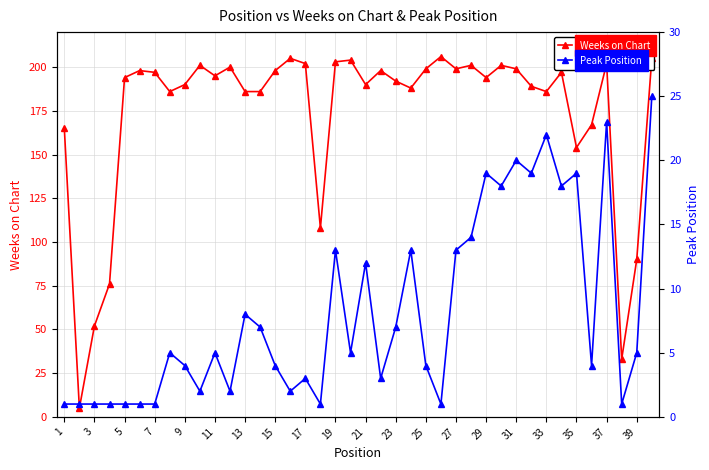

What is the approximate value of Weeks on Chart at 31, to the nearest 50?

200